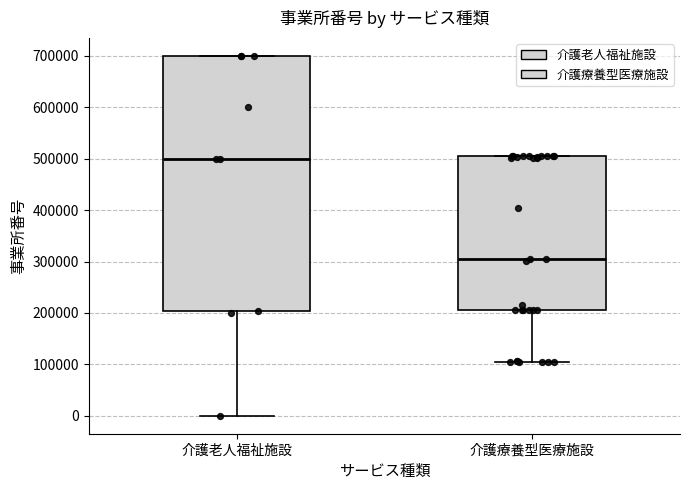

Which box's median line is the lowest?

介護療養型医療施設